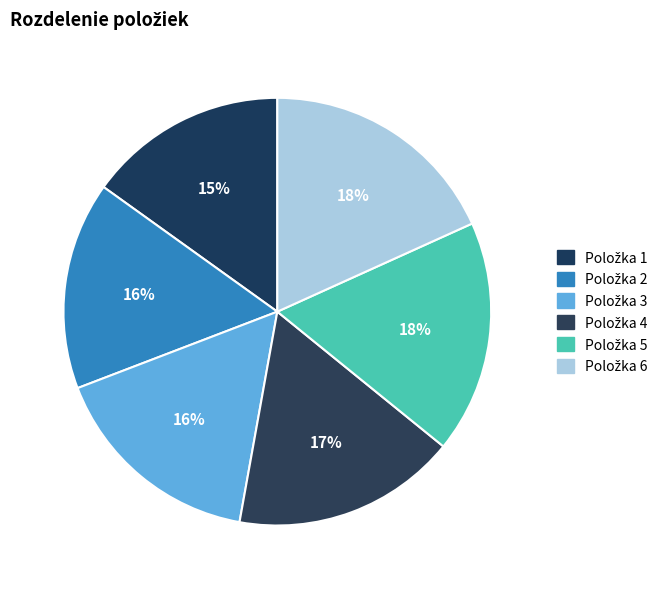

How many slices are in this pie chart?

6